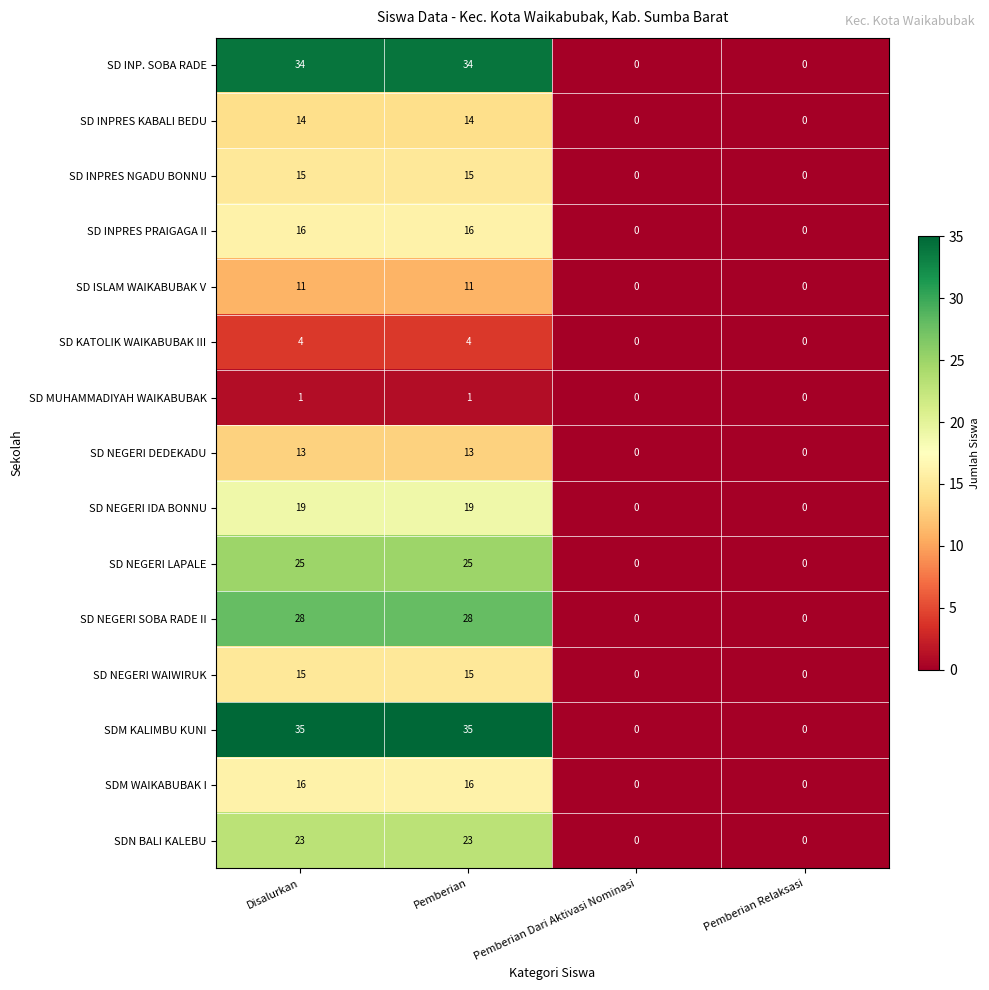

What is the spread (max minus min) of values at Pemberian?

34